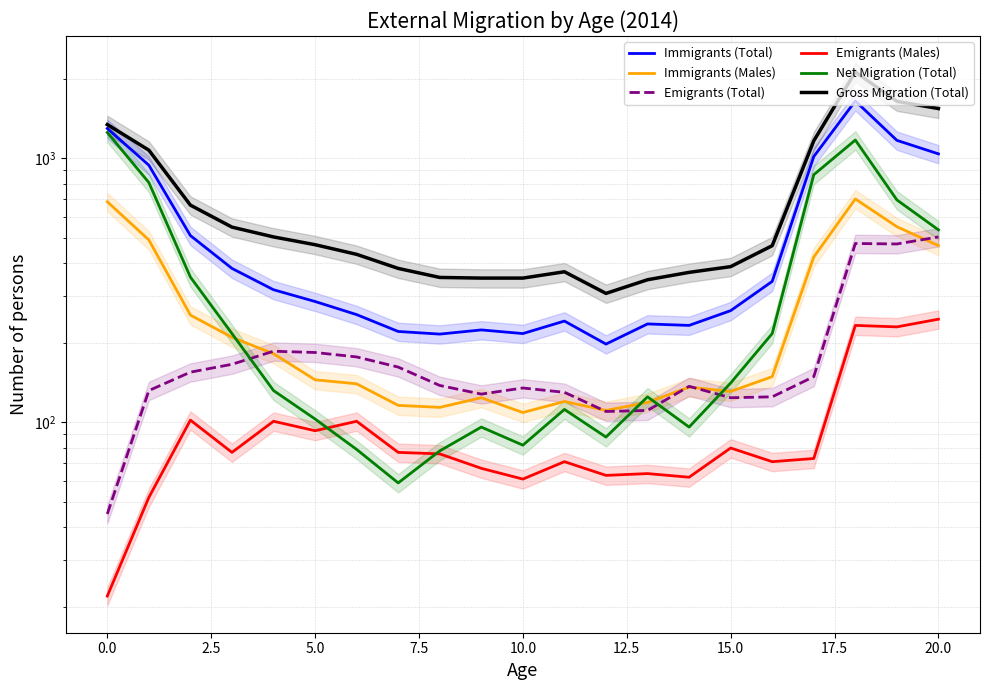

Between 17.5 and 11, which is larger?

11